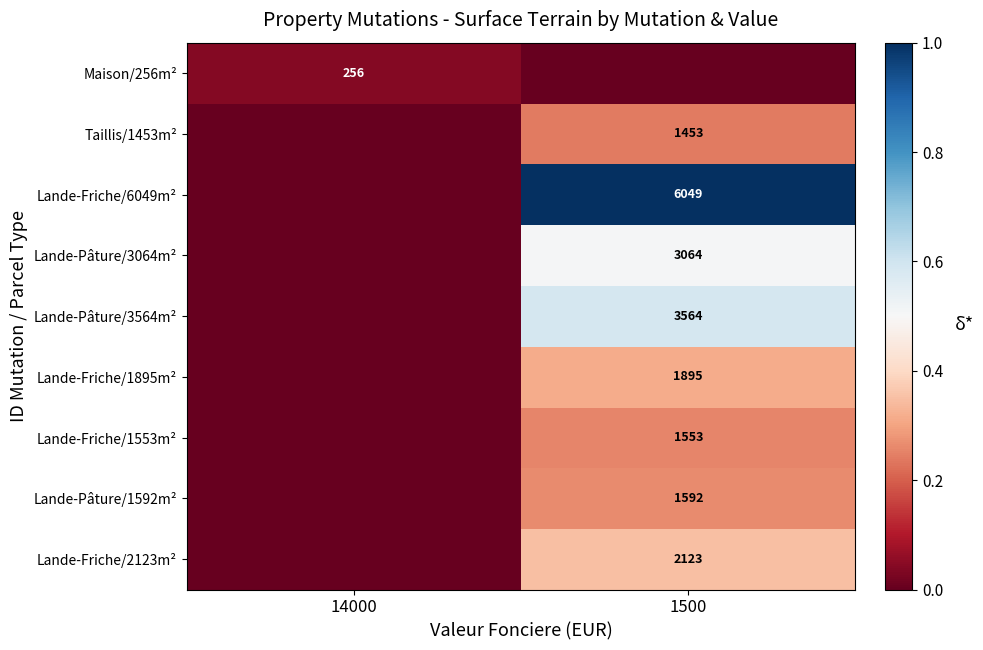

The value of Lande-Friche/2123m² at 1500 is 2923. True or false?

False